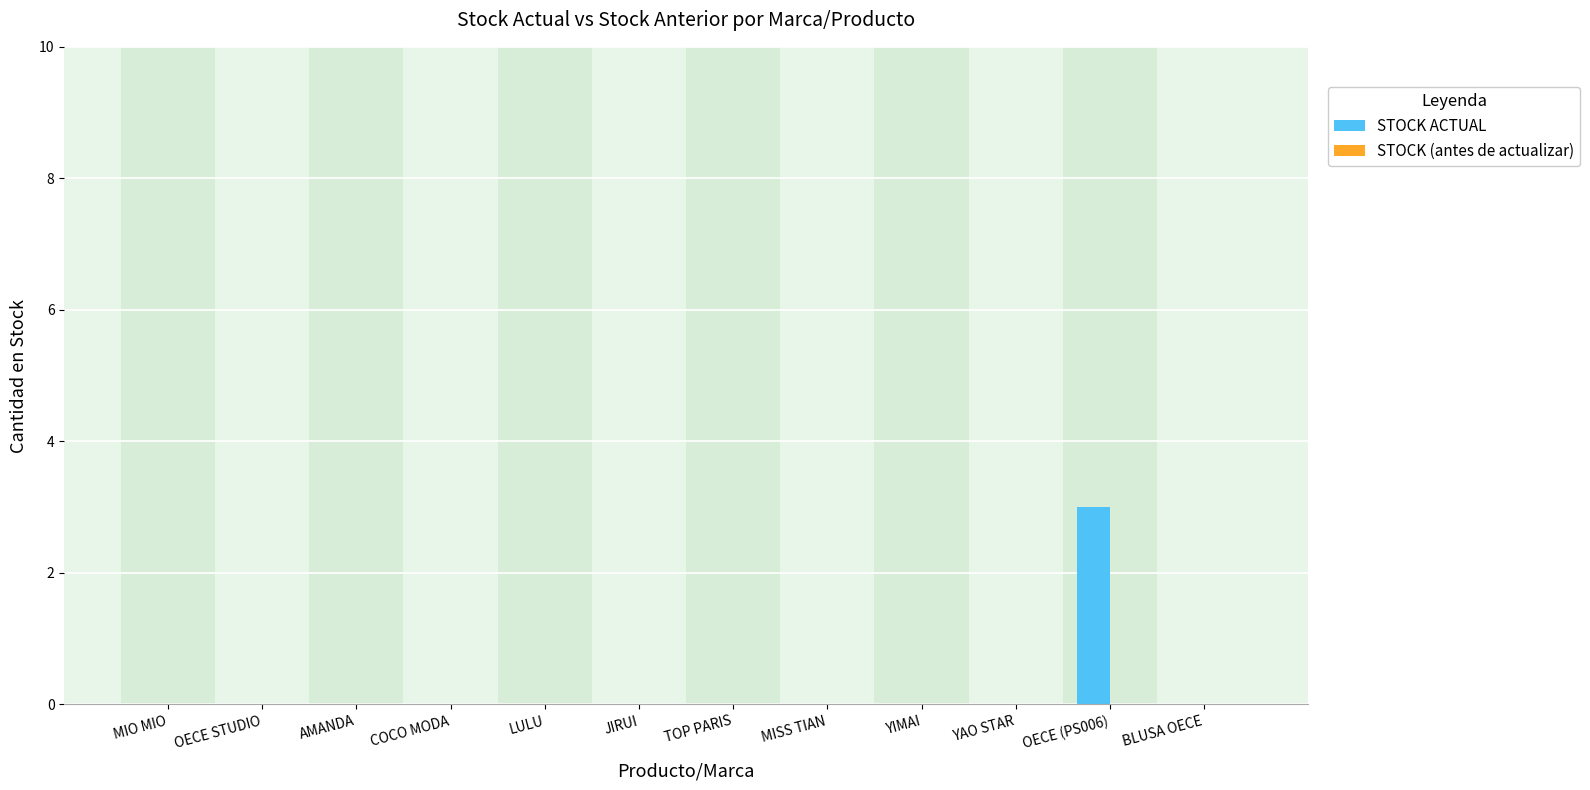

True or false: the data shows 0 at JIRUI.

True